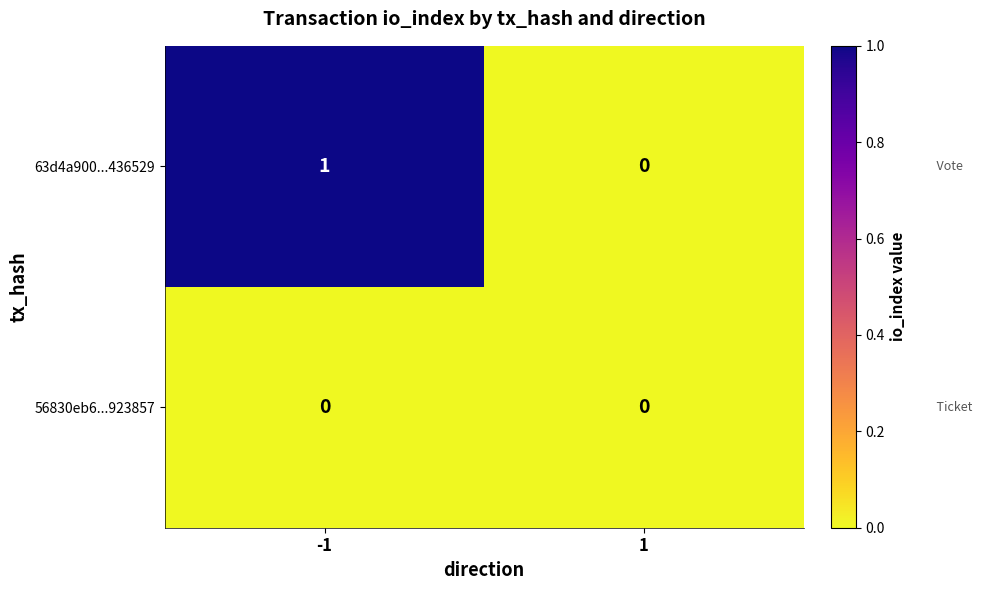

List the labels in order of 63d4a900...436529 value, largest first.

-1, 1